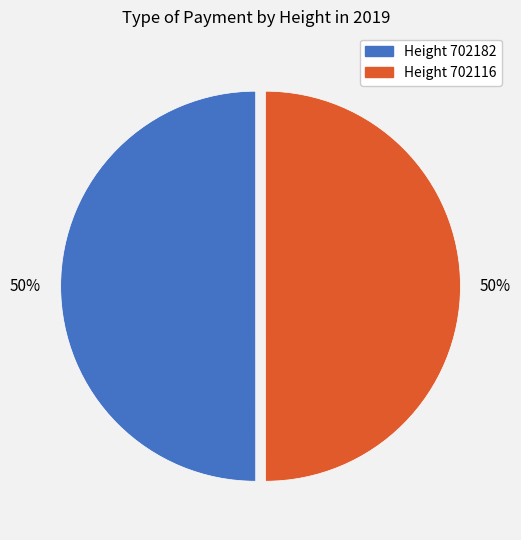

Approximately how many times larger is the value at Height 702182 compared to Height 702116?

1.0